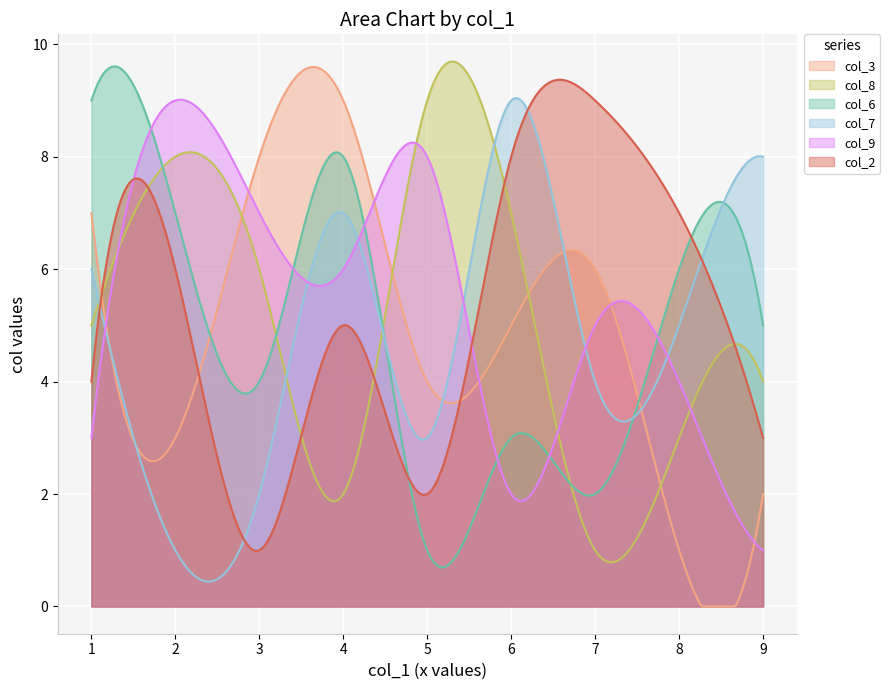

The col_6 series shows 8 at 4. True or false?

True